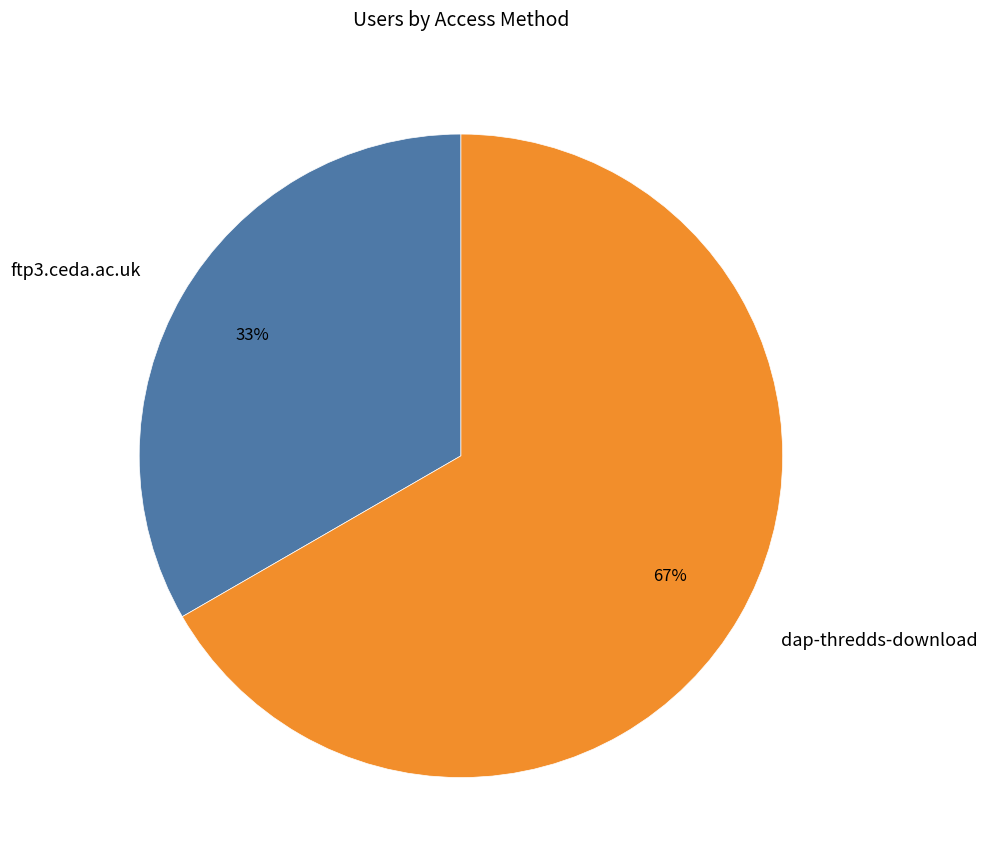

Which slice is the largest?

dap-thredds-download